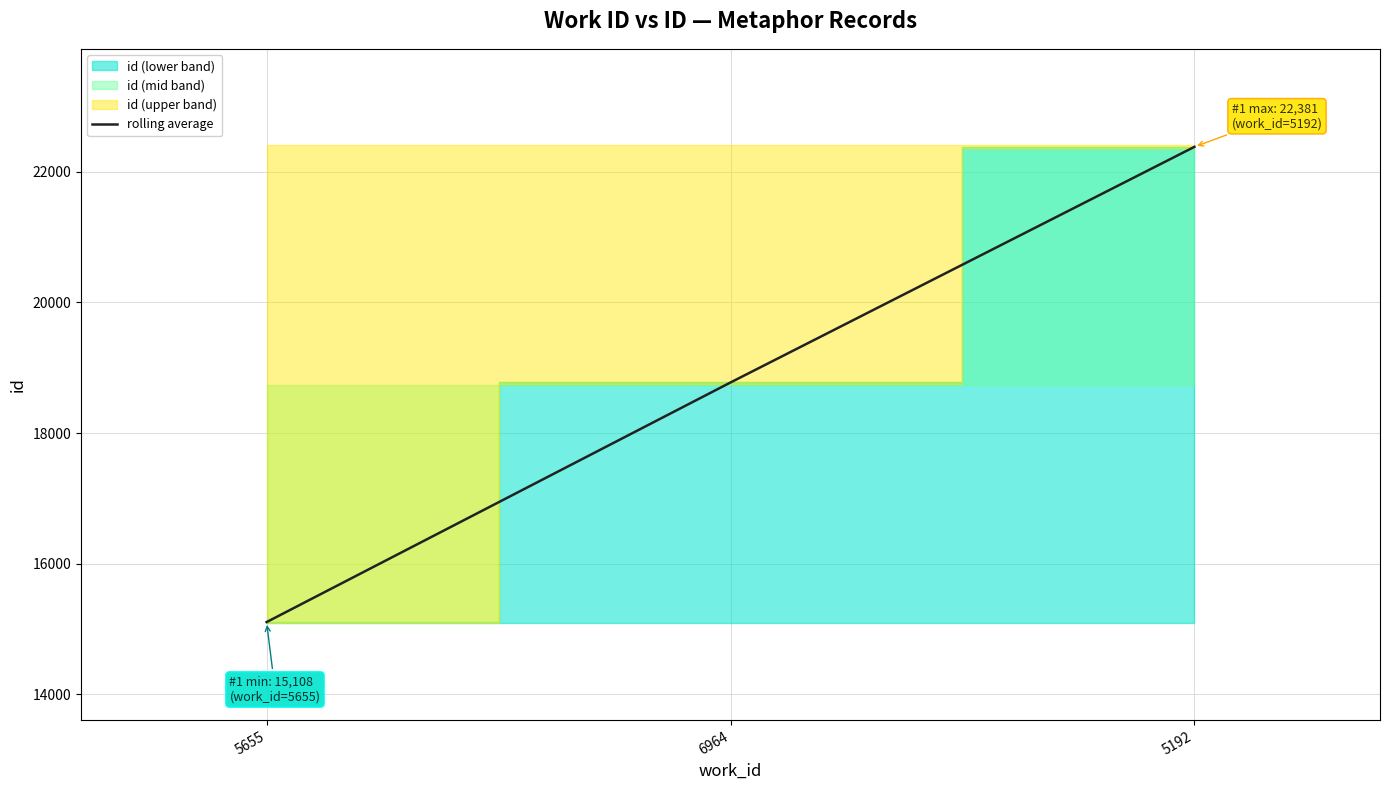

Which category has the highest value in the rolling average series?

5192